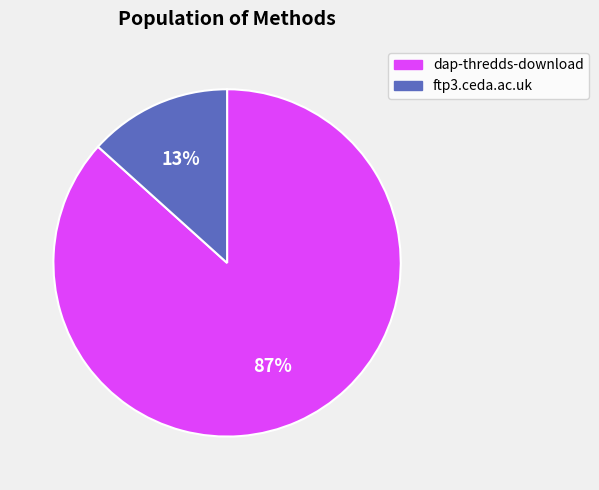

Do ftp3.ceda.ac.uk and dap-thredds-download together represent more than half of the pie?

Yes